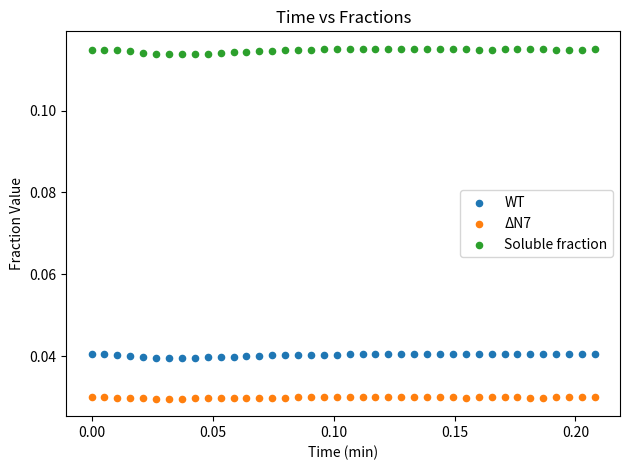

What are all the series names shown in the legend?

WT, ΔN7, Soluble fraction